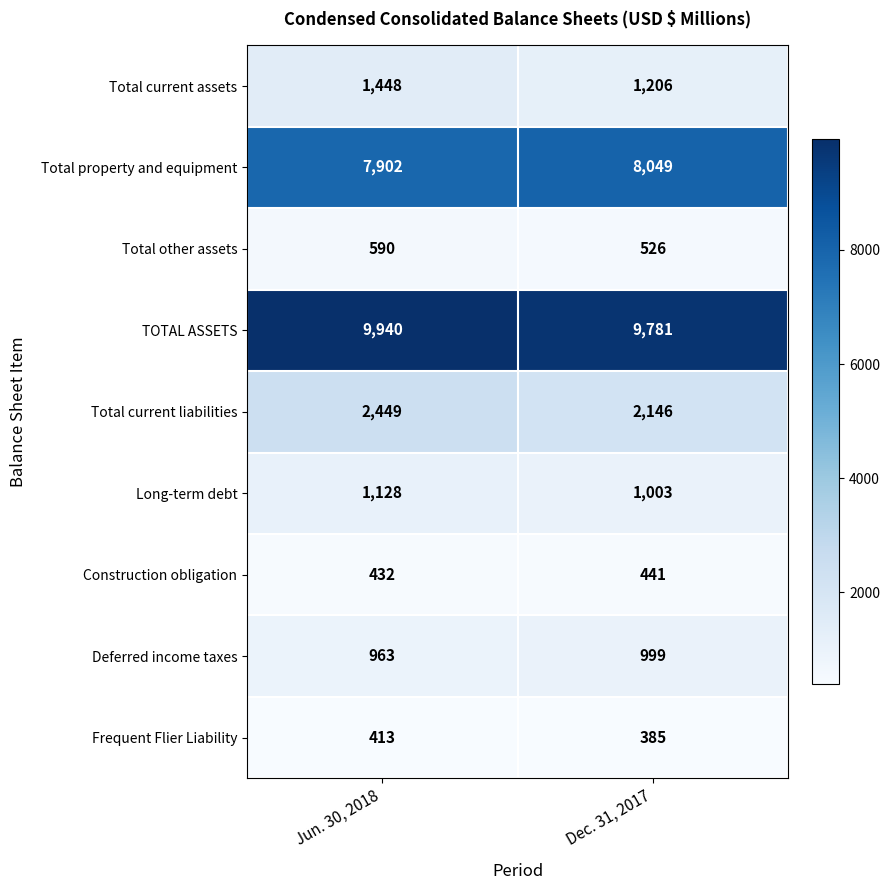

Reading right to left, list all the values displayed in this chart.

Total current assets: 1206	1448
Total property and equipment: 8049	7902
Total other assets: 526	590
TOTAL ASSETS: 9781	9940
Total current liabilities: 2146	2449
Long-term debt: 1003	1128
Construction obligation: 441	432
Deferred income taxes: 999	963
Frequent Flier Liability: 385	413